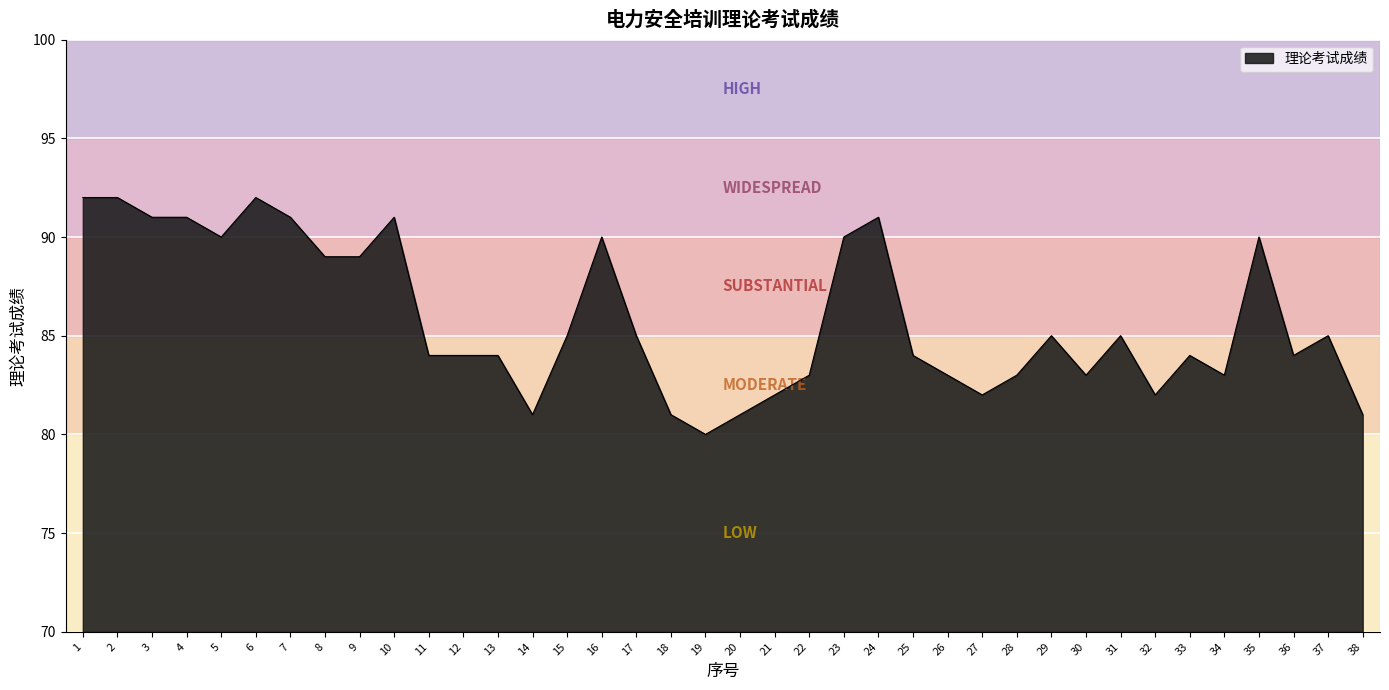

Which label corresponds to the smallest value in the chart?

19